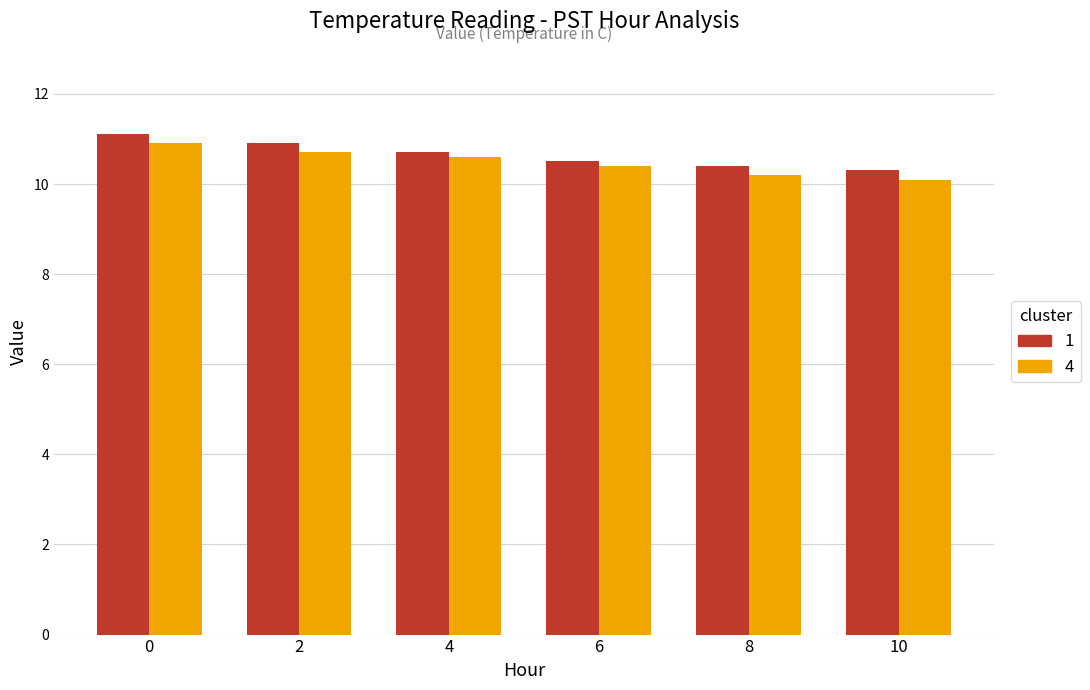

What is the total value across all series at 4?

21.3